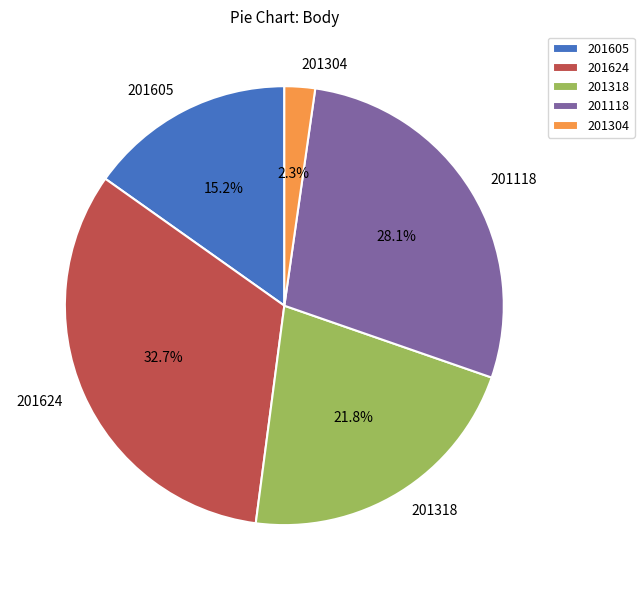

Which slice is the largest?

201624